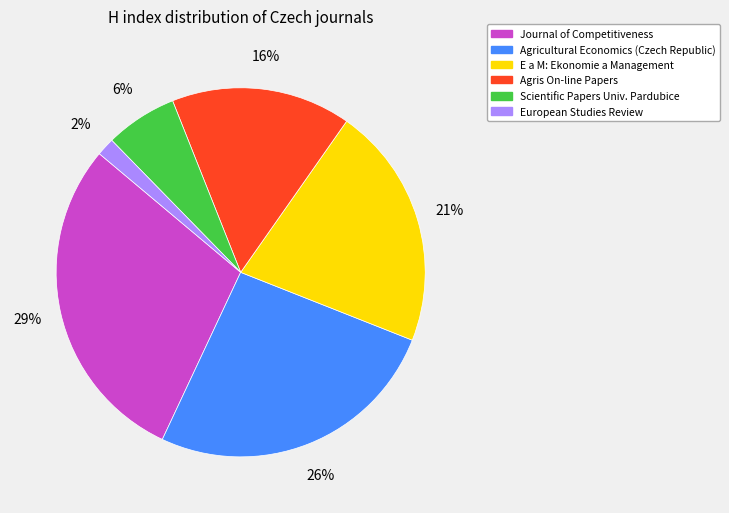

Is there any slice that represents more than half of the pie?

No